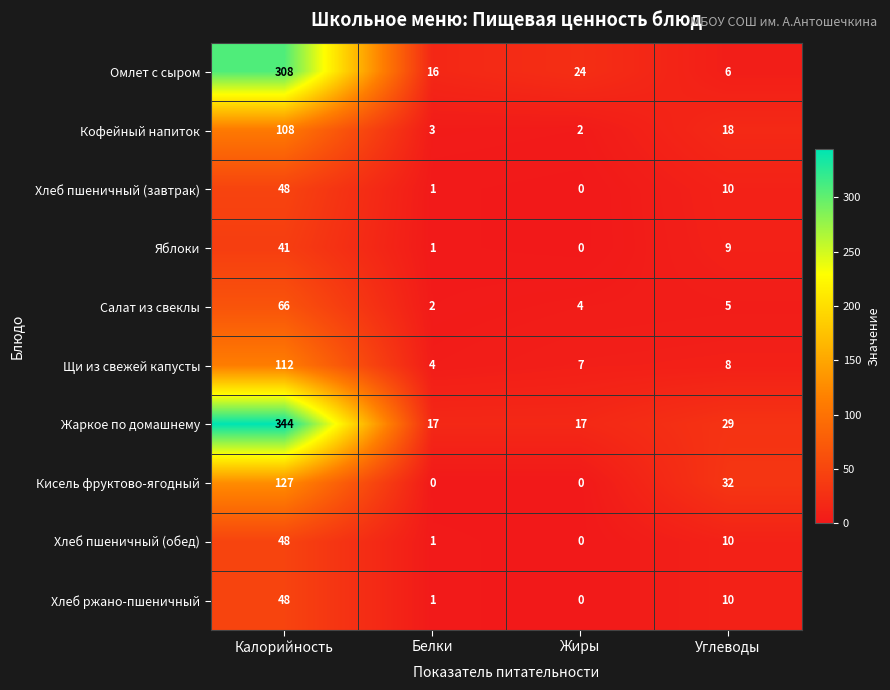

What is the difference between the maximum and minimum values in the Хлеб пшеничный (завтрак) series?

48